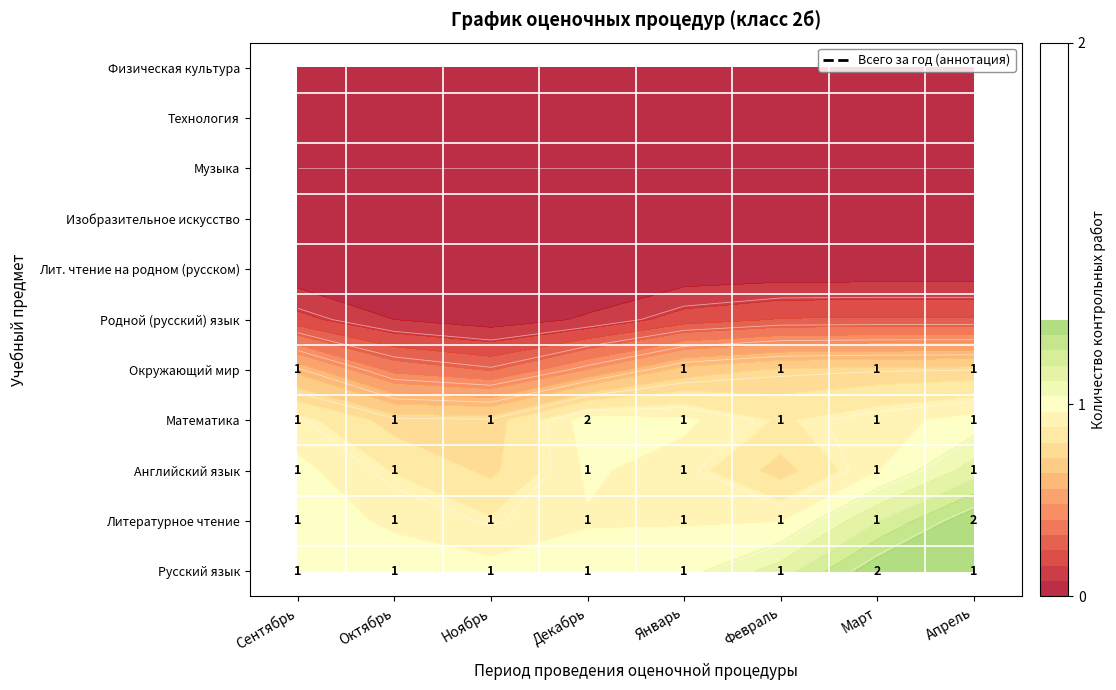

At which category is the sum across all series the highest?

Март